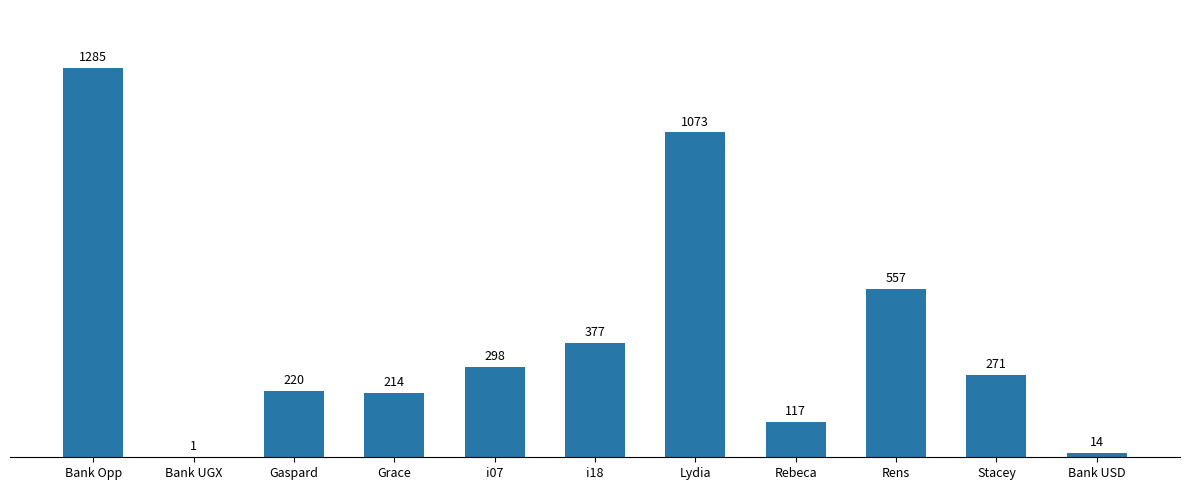

What is the approximate value at Bank Opp?

1285.1